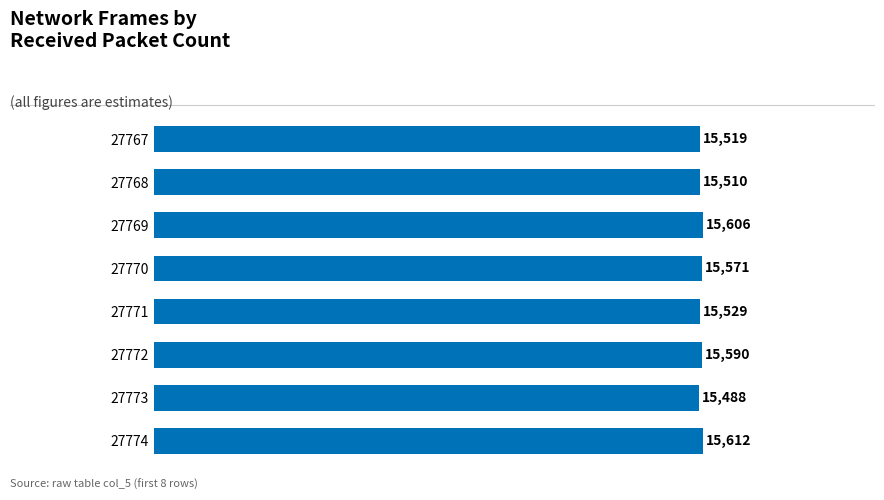

What is the sum of all values?

124425